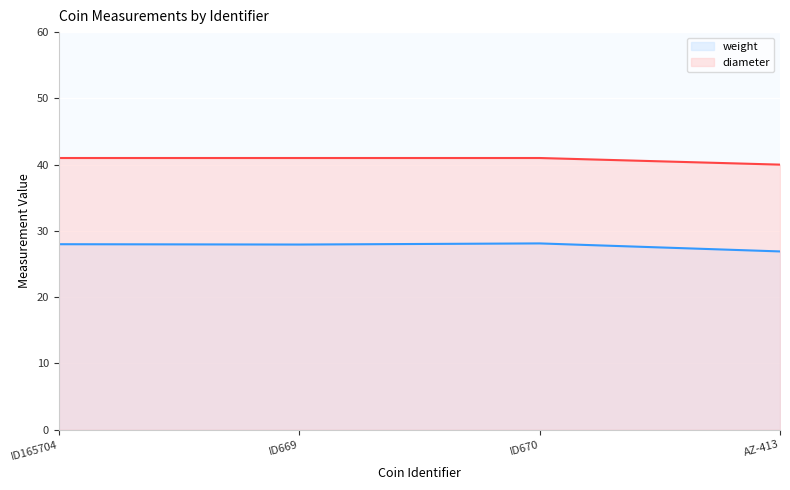

What is the label of the 4th point from the right?

ID165704